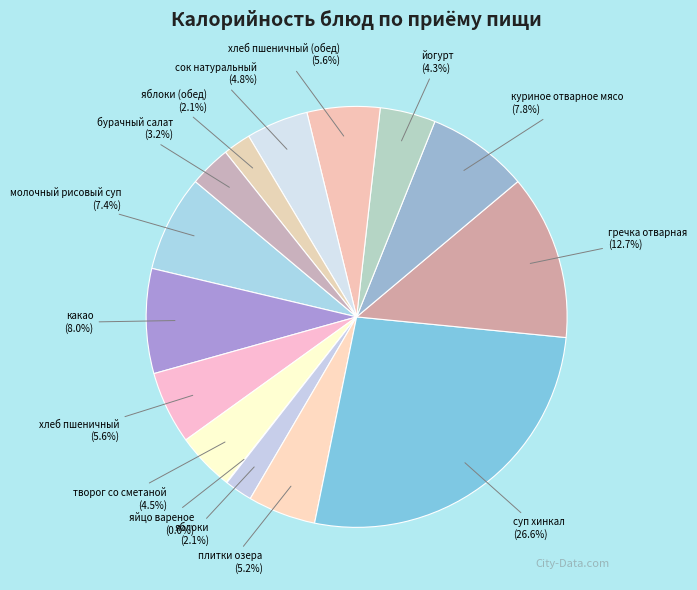

To the nearest percent, what is the difference between the largest and smallest slice percentages?

27%